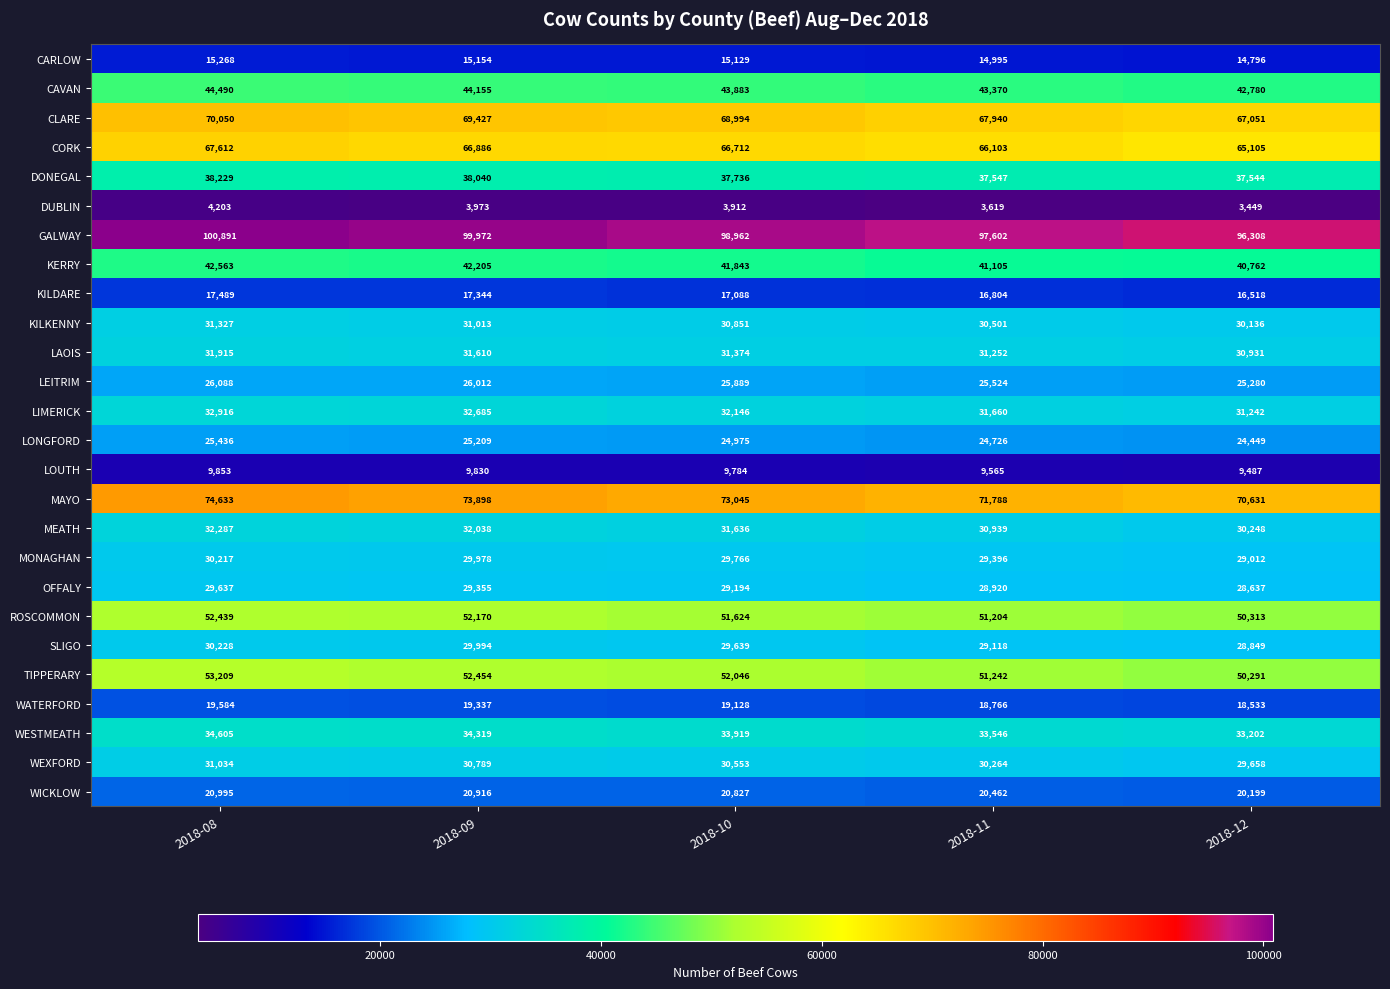

What is the difference between the highest and lowest values at 2018-10?

95050